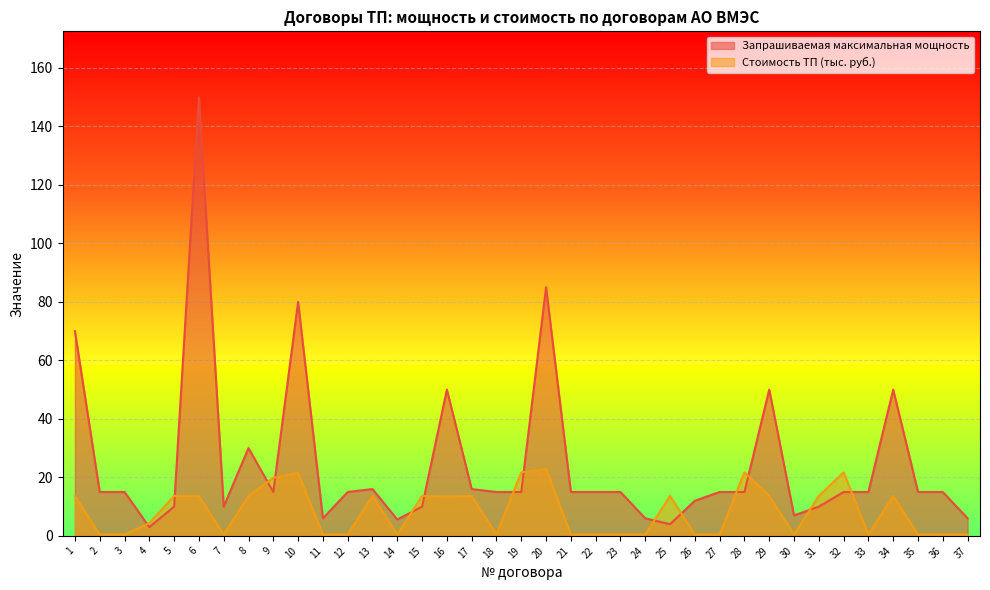

Reading left to right, extract all data points from this chart.

Запрашиваемая максимальная мощность: 70.0	15.0	15.0	3.0	10.0	150.0	10.0	30.0	15.0	80.0	6.0	15.0	16.0	5.6	10.0	50.0	16.0	15.0	15.0	85.0	15.0	15.0	15.0	6.0	4.0	12.0	15.0	15.0	50.0	7.0	10.0	15.0	15.0	50.0	15.0	15.0	6.0
Стоимость ТП (тыс. руб.): 13.6	0.5	0.5	4.3	13.6	13.6	0.5	13.6	19.8	21.5	0.5	0.5	13.6	0.5	13.6	13.4	13.6	0.5	21.7	22.9	0.5	0.5	0.5	0.5	13.6	0.5	0.5	21.7	13.6	0.5	13.6	21.7	0.5	13.6	0.5	0.5	0.5